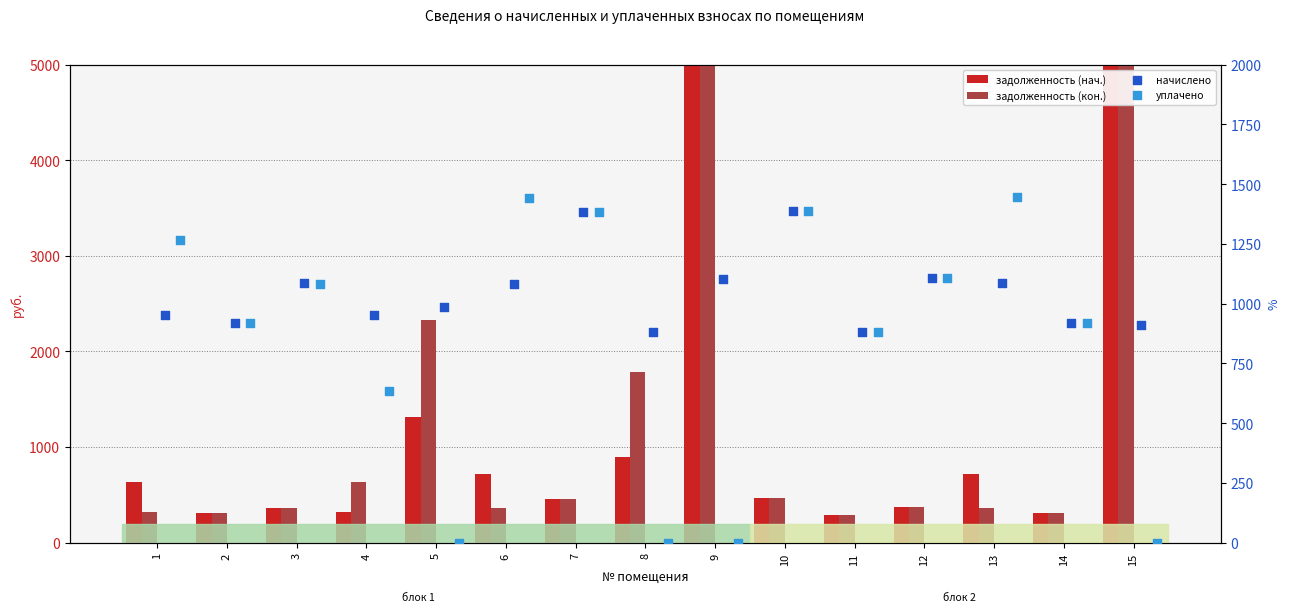

Is the value of задолженность (нач.) at 4 greater than the value of начислено at 15?

No